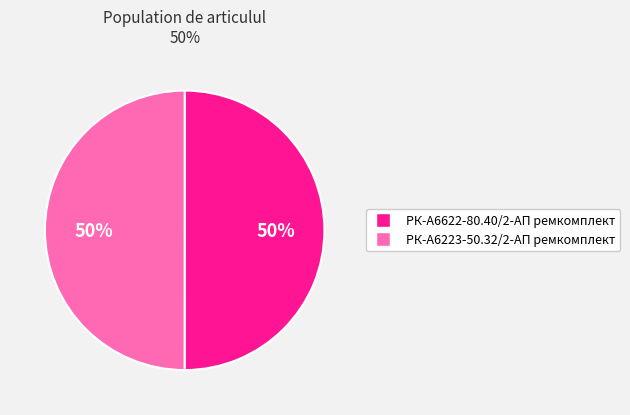

Do РК-А6622-80.40/2-АП ремкомплект and РК-А6223-50.32/2-АП ремкомплект together represent more than half of the pie?

Yes